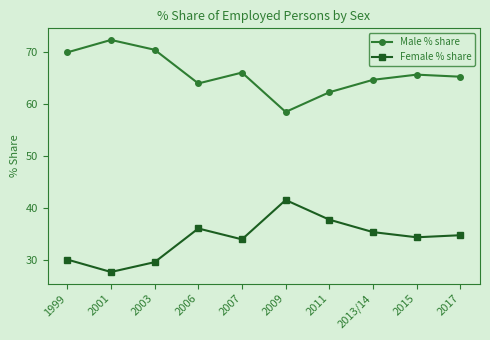

Is it true that Male % share equals 18.0 at 2009?

False